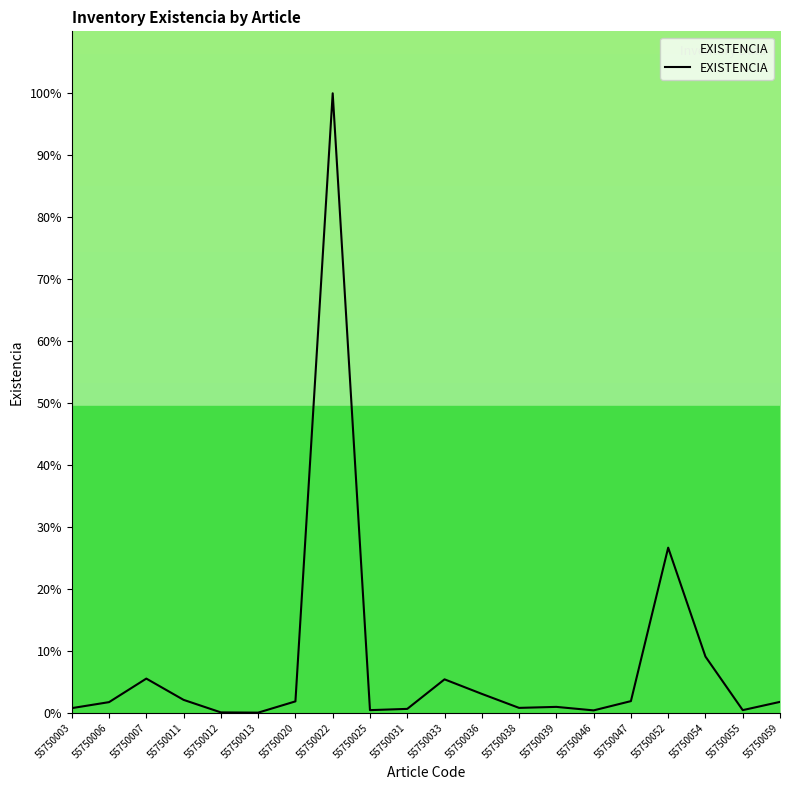

At which label is the value closest to 50?

55750052